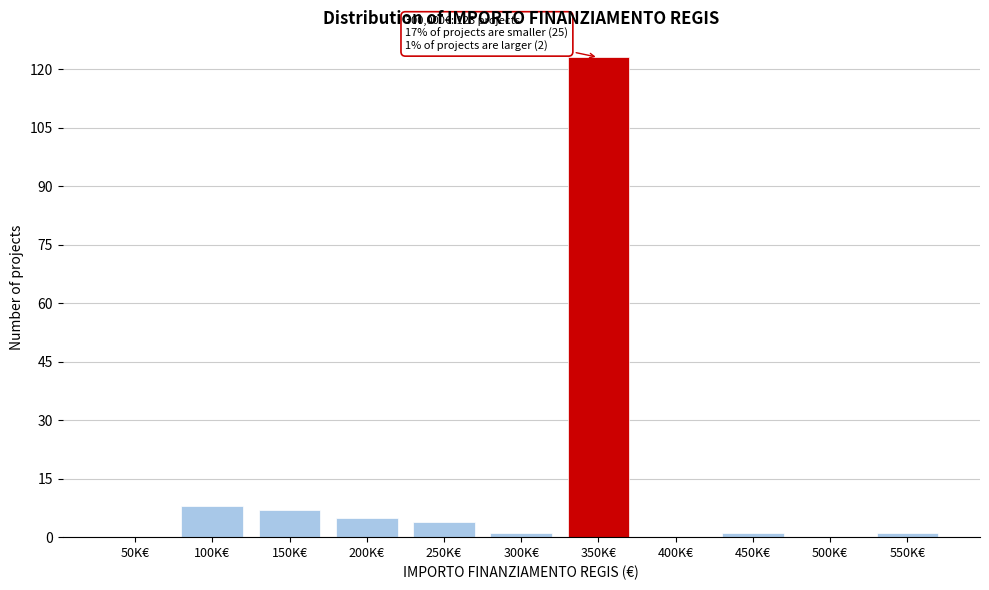

Reading left to right, what are all the values shown in this chart?

50K€=0	100K€=8	150K€=7	200K€=5	250K€=4	300K€=1	350K€=123	400K€=0	450K€=1	500K€=0	550K€=1